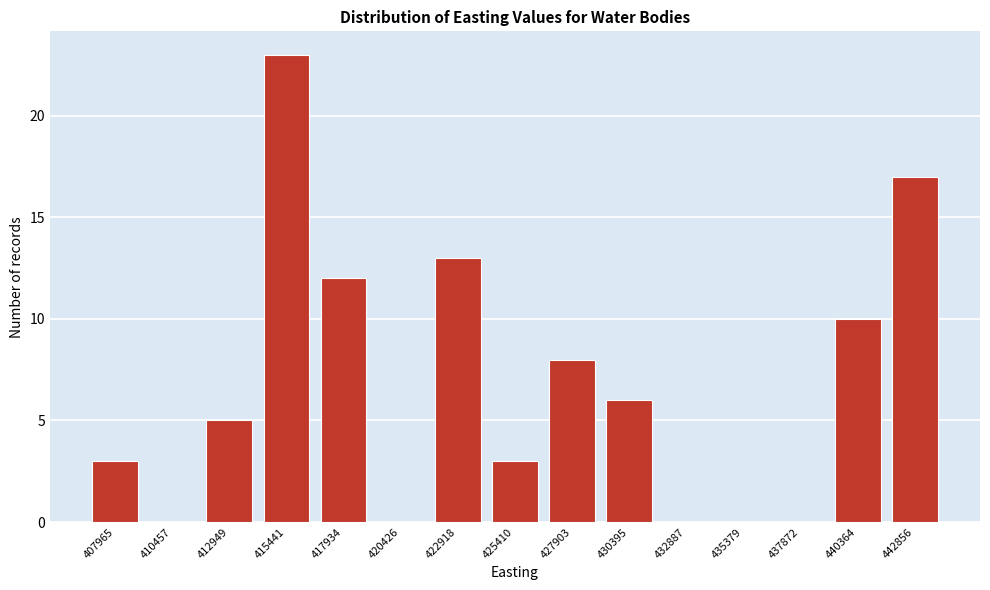

Reading left to right, list all the values displayed in this chart.

407965=3	410457=0	412949=5	415441=23	417934=12	420426=0	422918=13	425410=3	427903=8	430395=6	432887=0	435379=0	437872=0	440364=10	442856=17